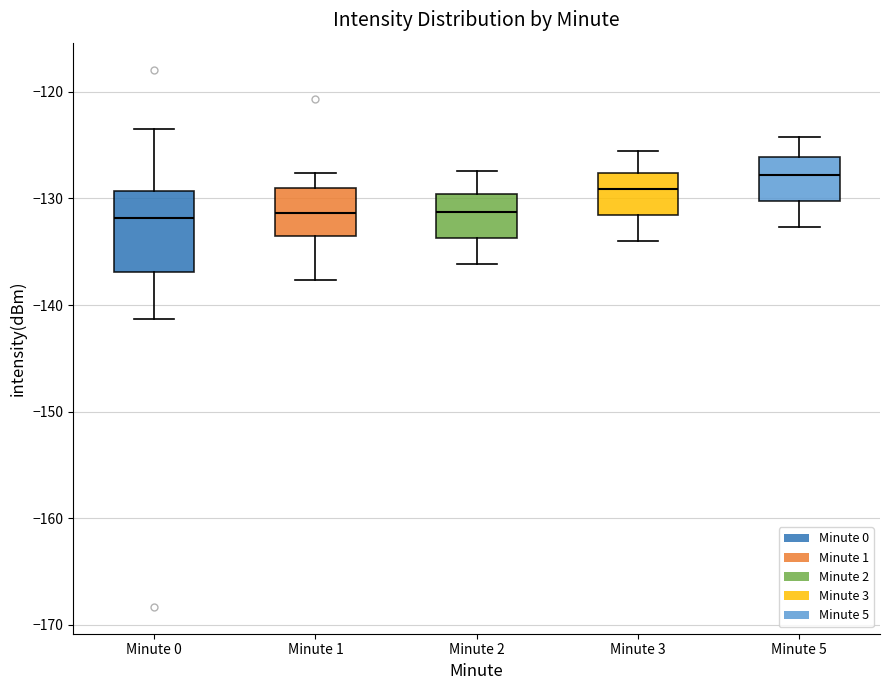

Reading left to right, transcribe this box plot: for each box, give where its median line is, the range the box spans, and where its two whiskers end, as read against the y-axis. The values are not printed on the chart, so give them approximately, as read against the axis.

Minute 0: median -132, box -137 to -129, whiskers -141 to -123
Minute 1: median -131, box -134 to -129, whiskers -138 to -128
Minute 2: median -131, box -134 to -130, whiskers -136 to -127
Minute 3: median -129, box -132 to -128, whiskers -134 to -126
Minute 5: median -128, box -130 to -126, whiskers -133 to -124